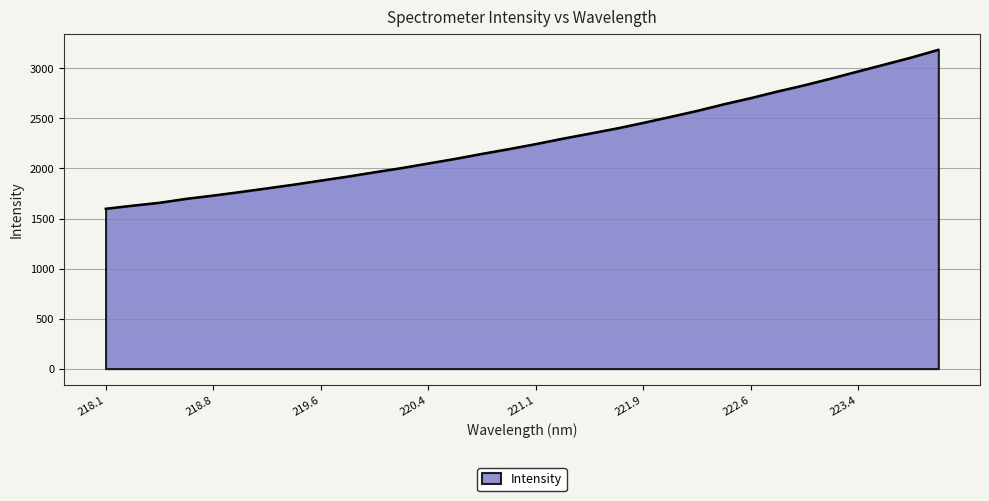

What is the average value?

2281.0